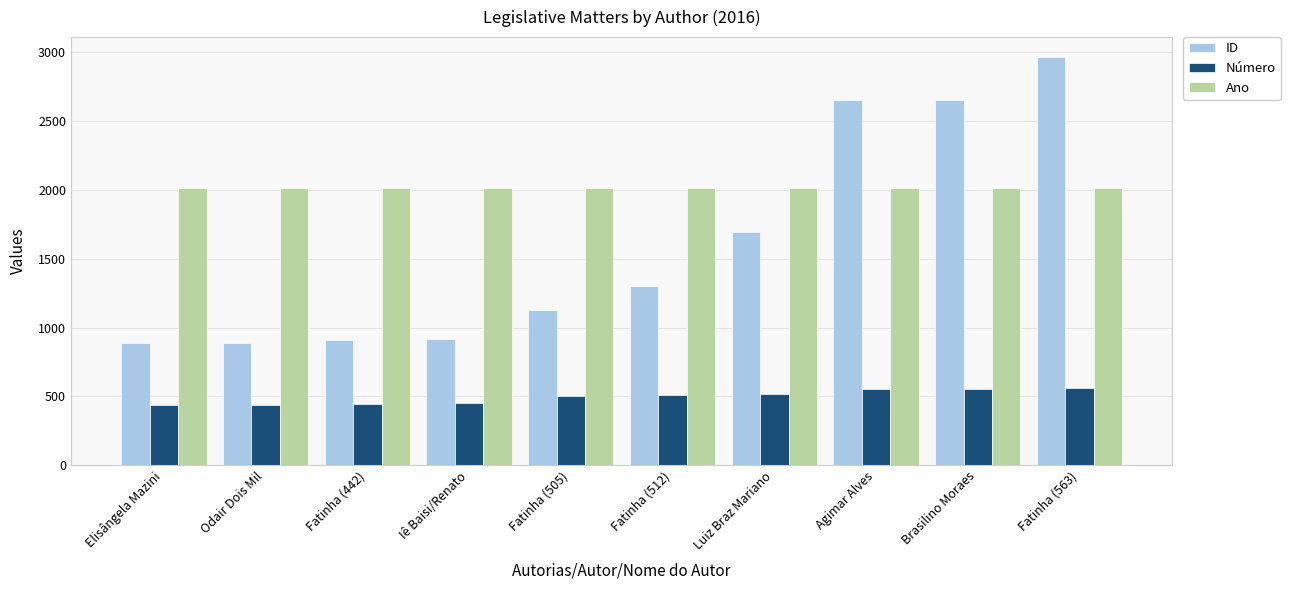

What is the sum of the ID values at Fatinha (442) and Fatinha (505)?

2039